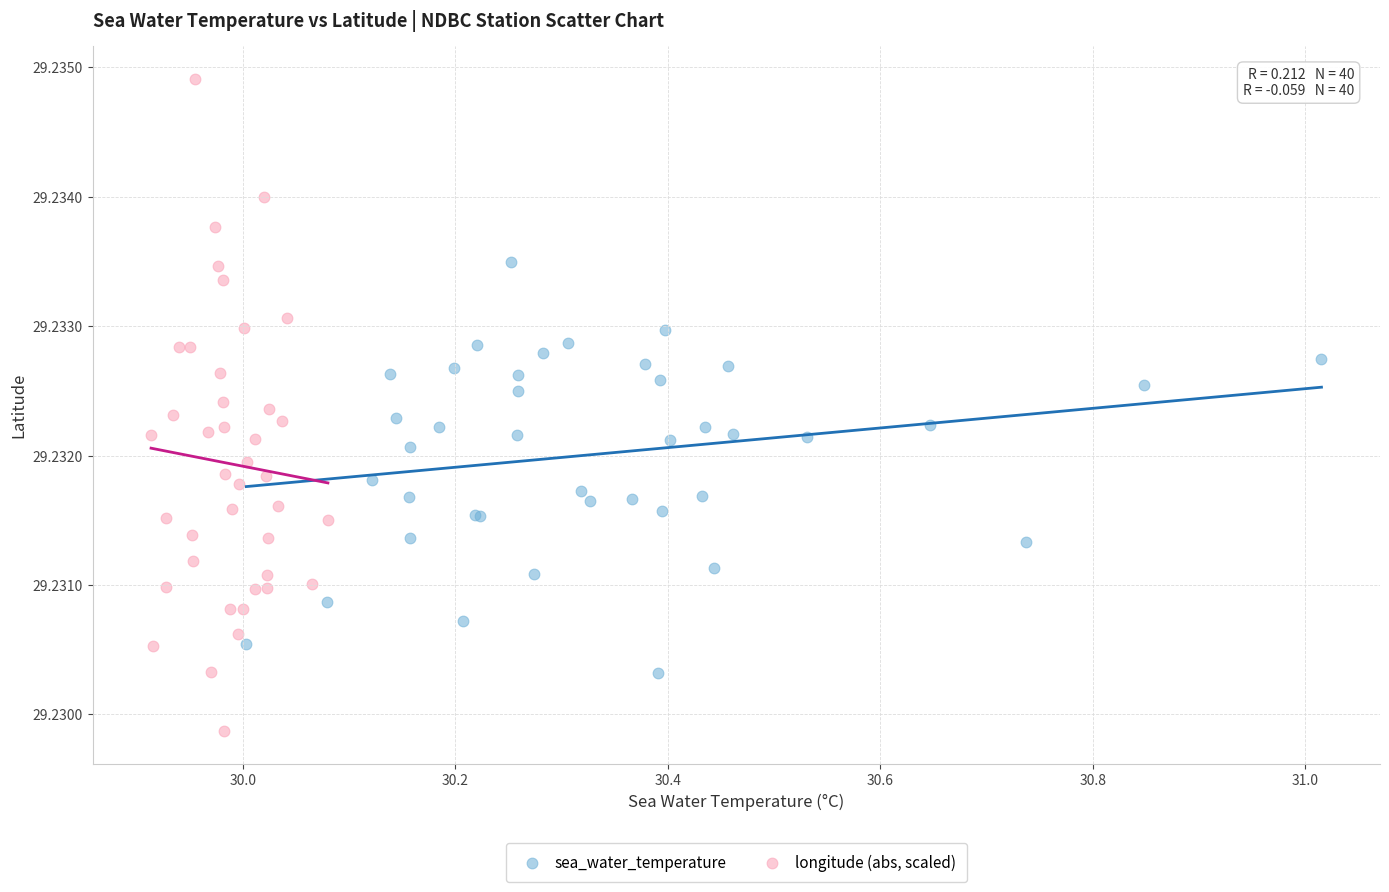

Which series contains the lowest Y value?

longitude (abs, scaled)